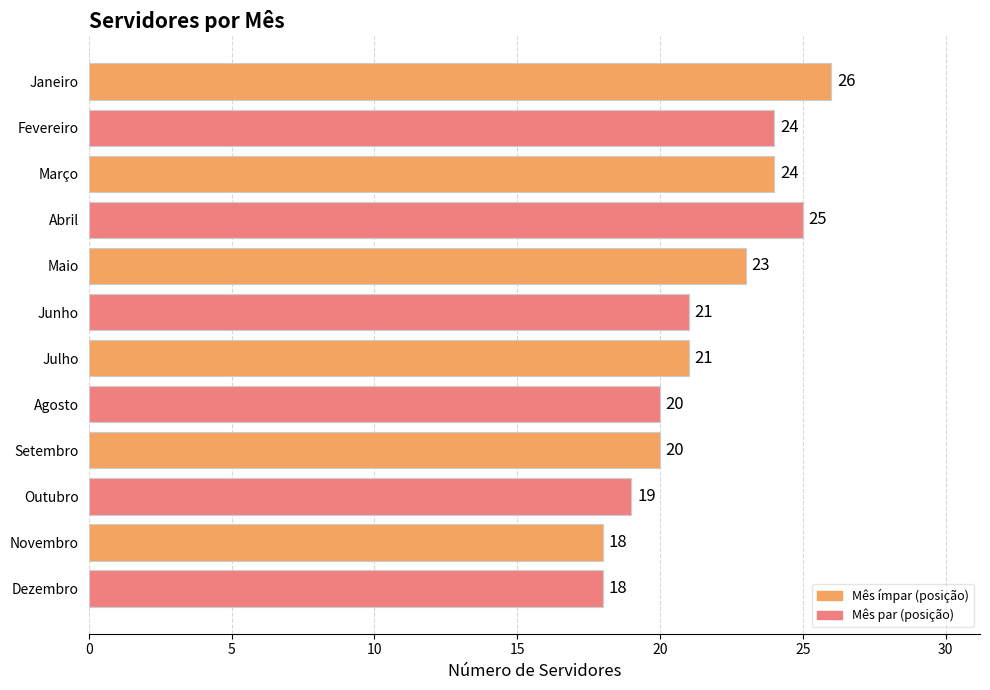

What is the value of the 5th bar from the left?

23